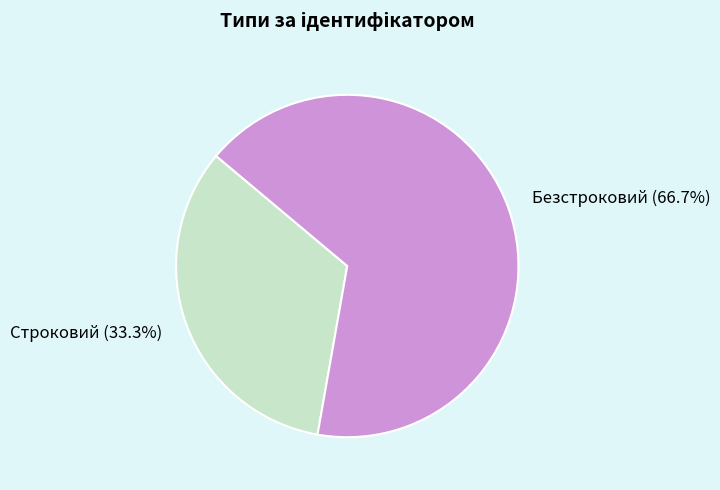

Count the number of slices in the pie.

2